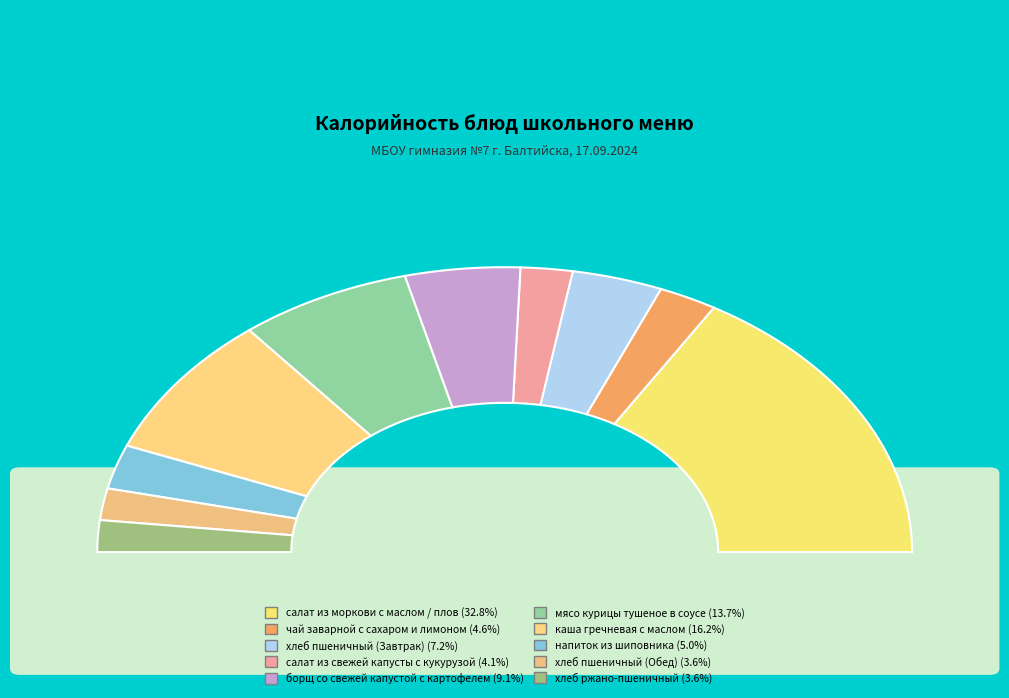

How many slices are in this pie chart?

10